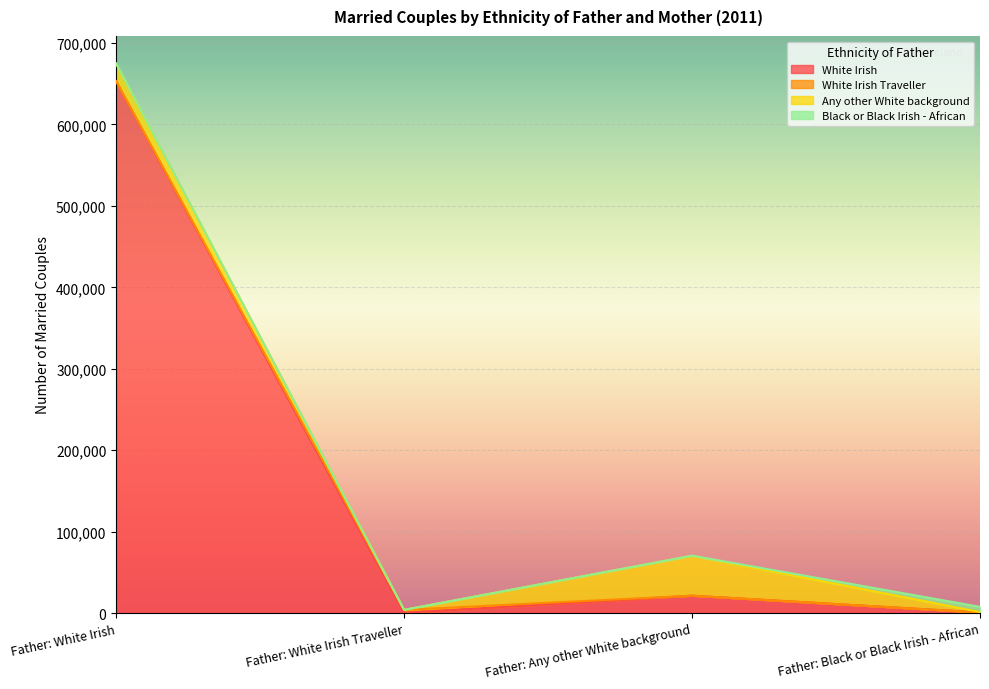

The White Irish Traveller series shows 3 at Father: Black or Black Irish - African. True or false?

True